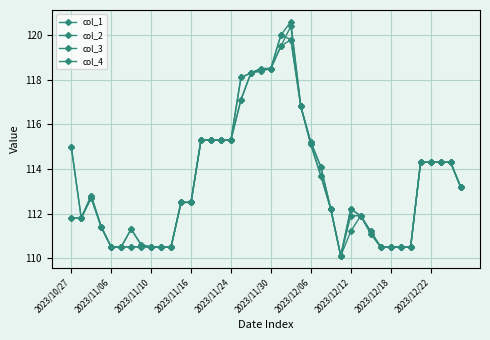

At which category is the sum across all series the highest?

22